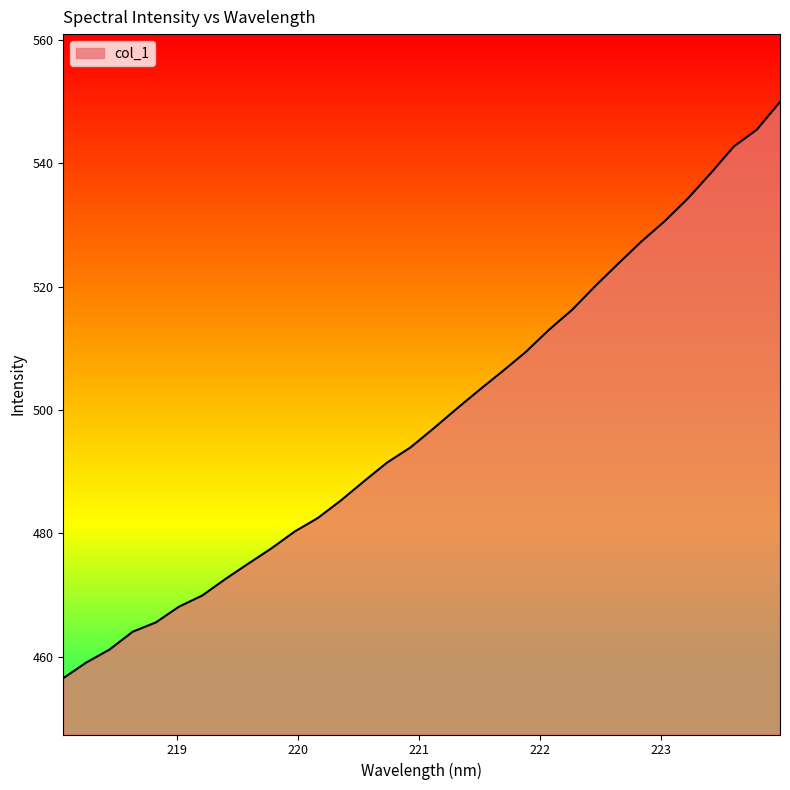

What is the difference between the maximum and minimum values?

93.4